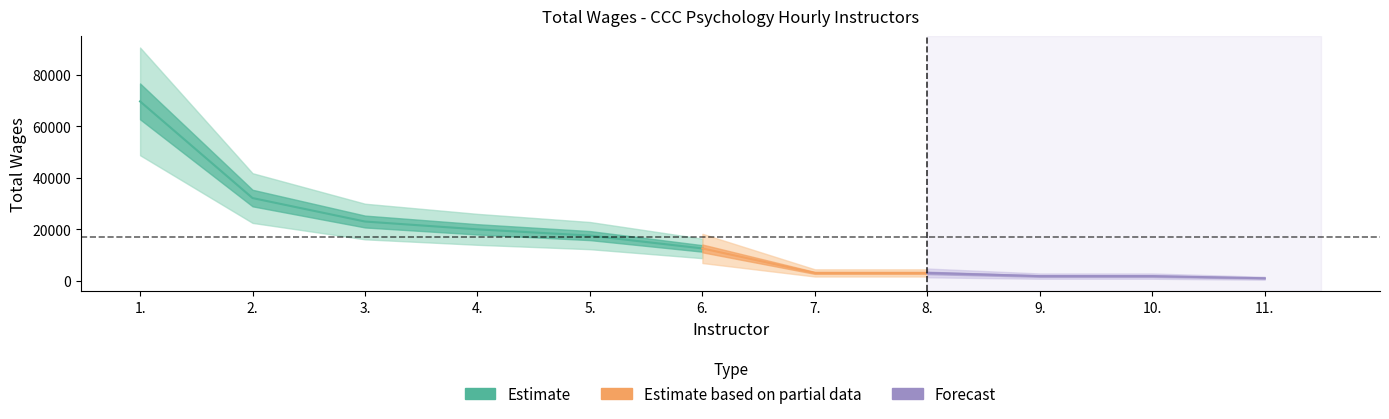

List the labels in order of value, largest first.

1., 2., 3., 4., 5., 6., 7., 8., 9., 10., 11.